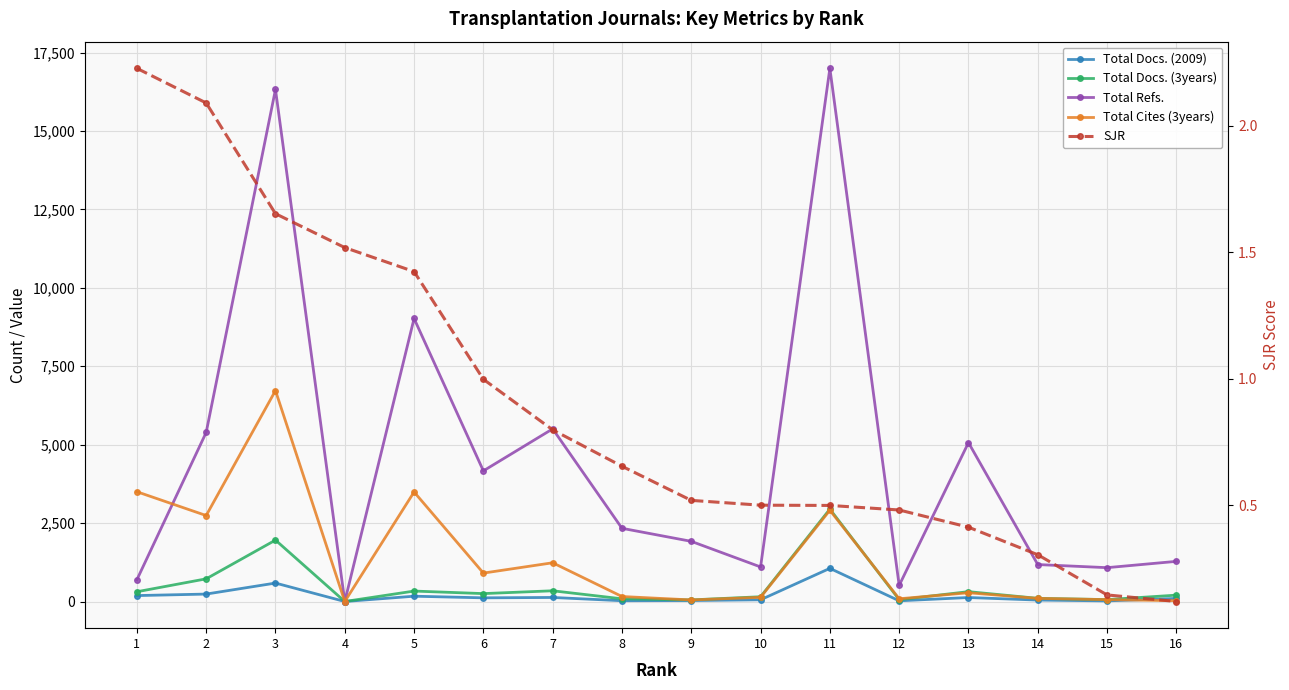

Is this an area chart (filled region under the line)?

No